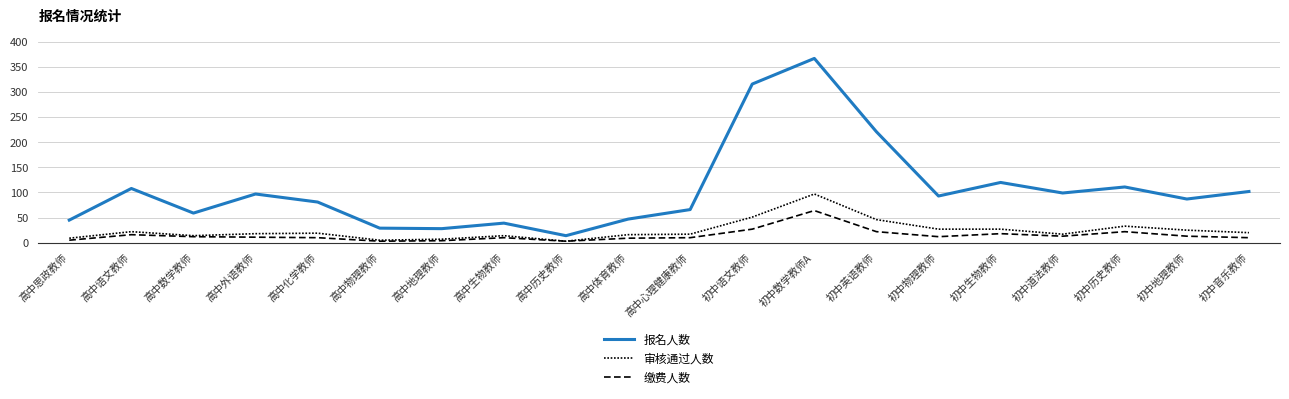

What is the difference between the highest and lowest values at 初中历史教师?

89